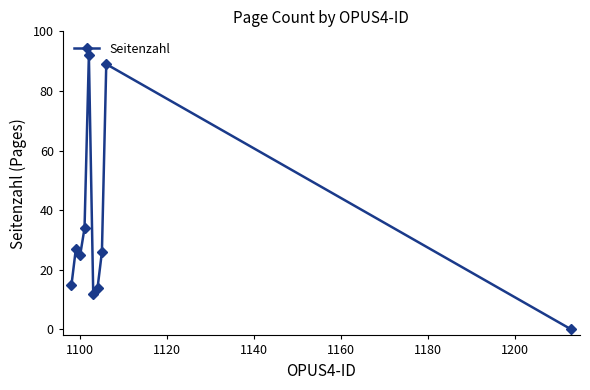

What is the value of the 5th point from the left?

92